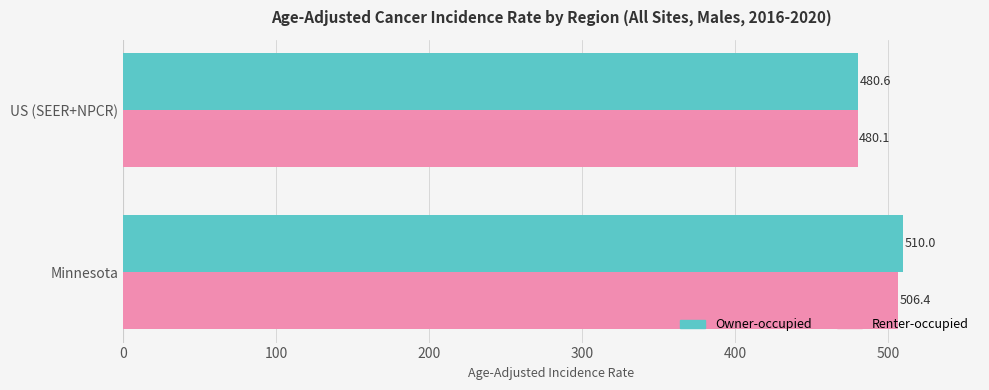

What is the difference between the maximum and minimum values in the Owner-occupied series?

29.4